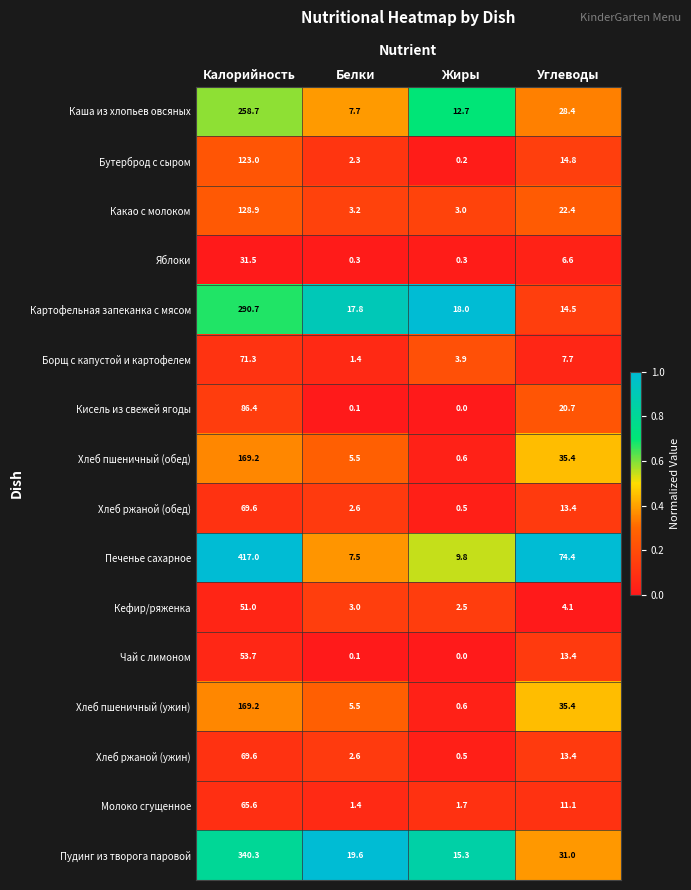

Which series changed the most between Калорийность and Белки?

Печенье сахарное